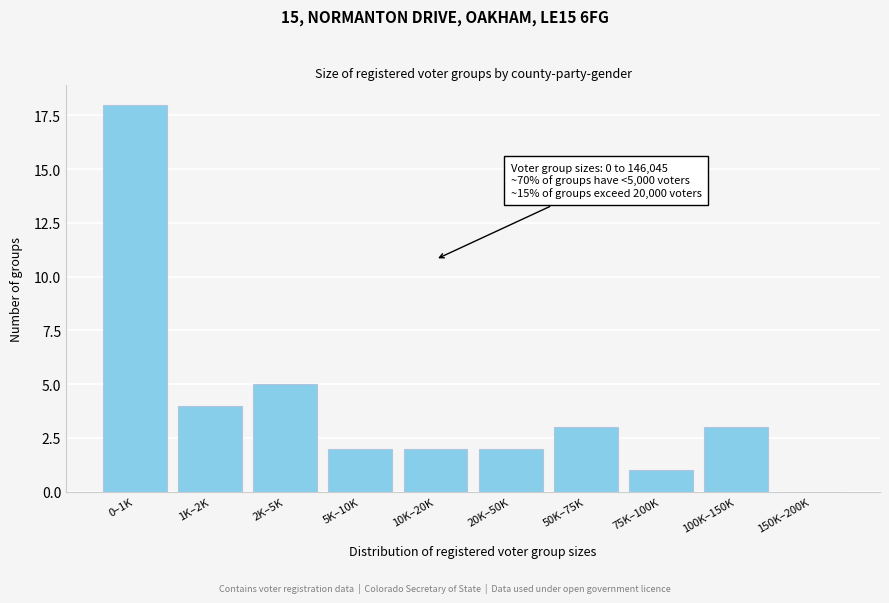

Reading left to right, list all the values displayed in this chart.

0–1K=18	1K–2K=4	2K–5K=5	5K–10K=2	10K–20K=2	20K–50K=2	50K–75K=3	75K–100K=1	100K–150K=3	150K–200K=0